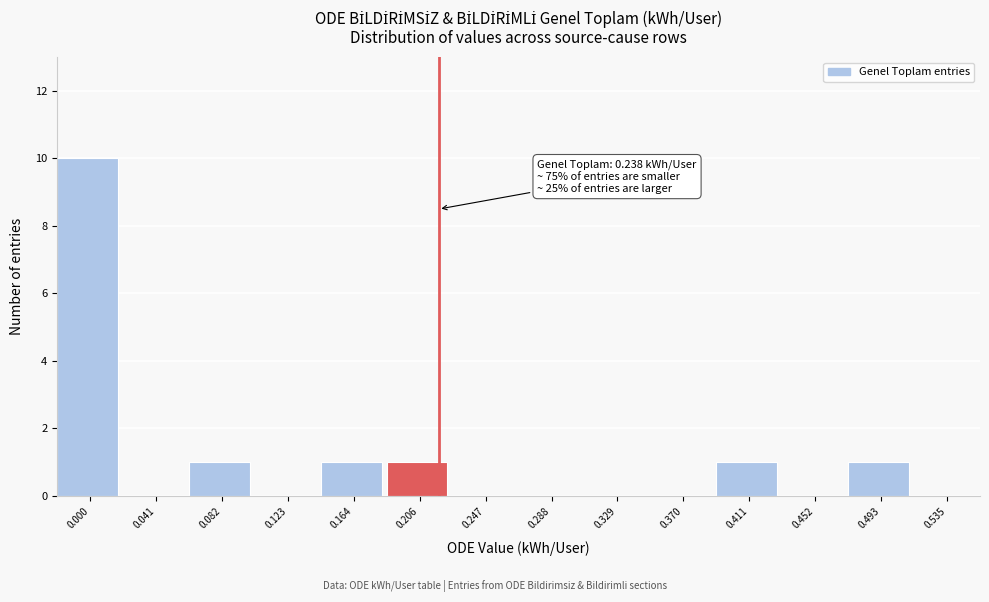

Reading left to right, transcribe all the data shown in this chart.

0.000=10	0.041=0	0.082=1	0.123=0	0.164=1	0.206=1	0.247=0	0.288=0	0.329=0	0.370=0	0.411=1	0.452=0	0.493=1	0.535=0